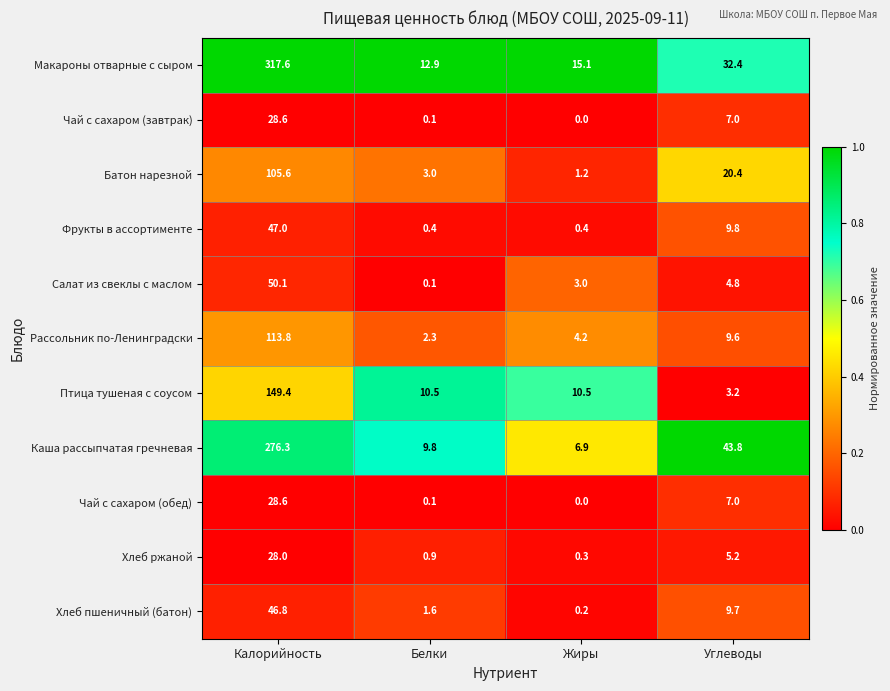

What is the maximum value for Салат из свеклы с маслом?

50.1